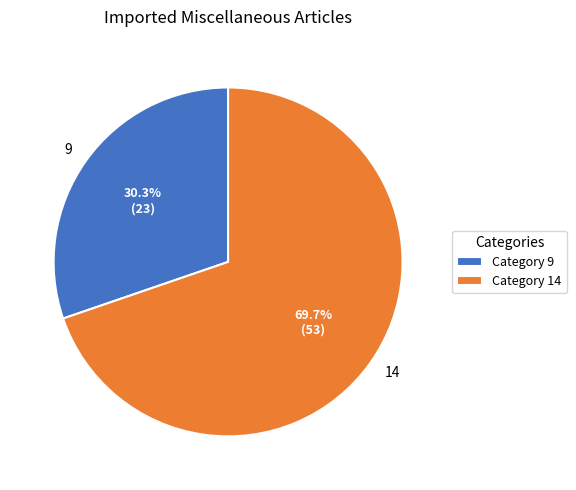

Rank the categories by value from highest to lowest.

14, 9